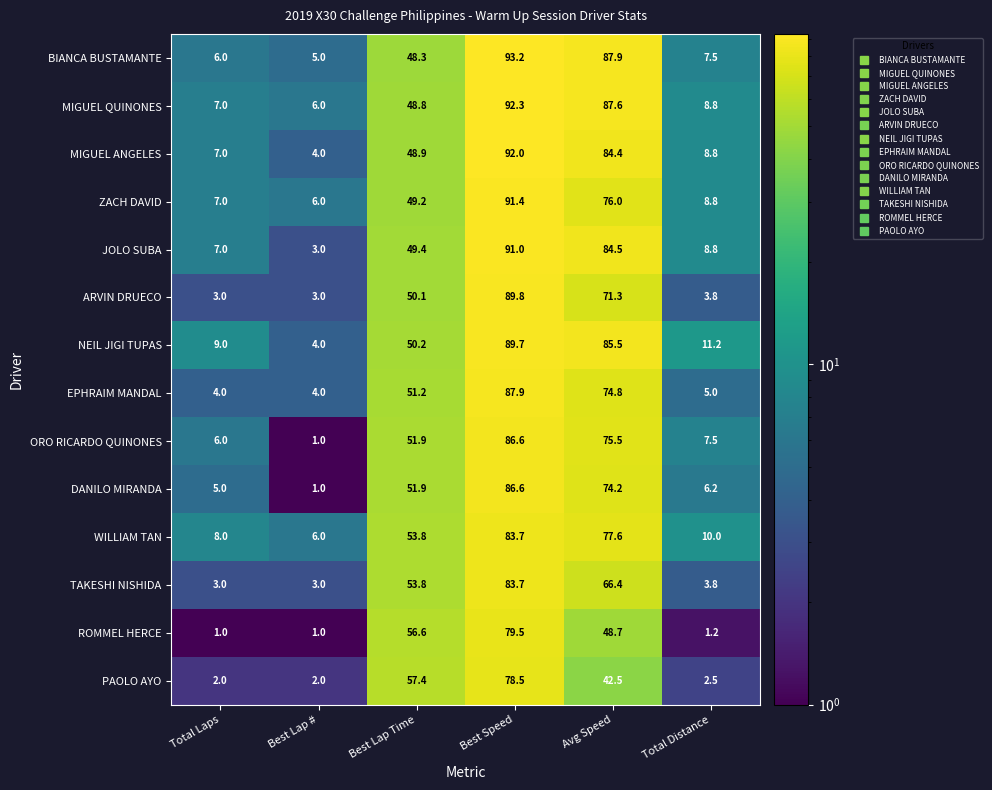

How many categories are shown in the chart?

6